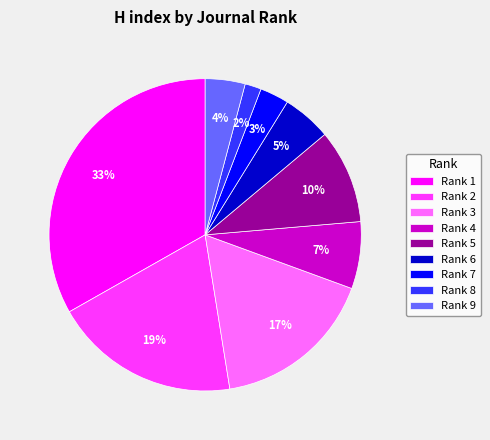

How many slices are in this pie chart?

9